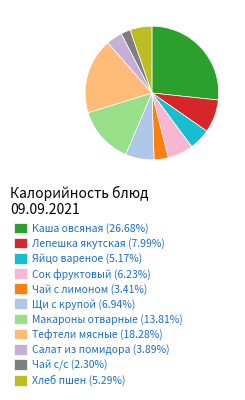

To the nearest percent, what is the average slice percentage?

9%